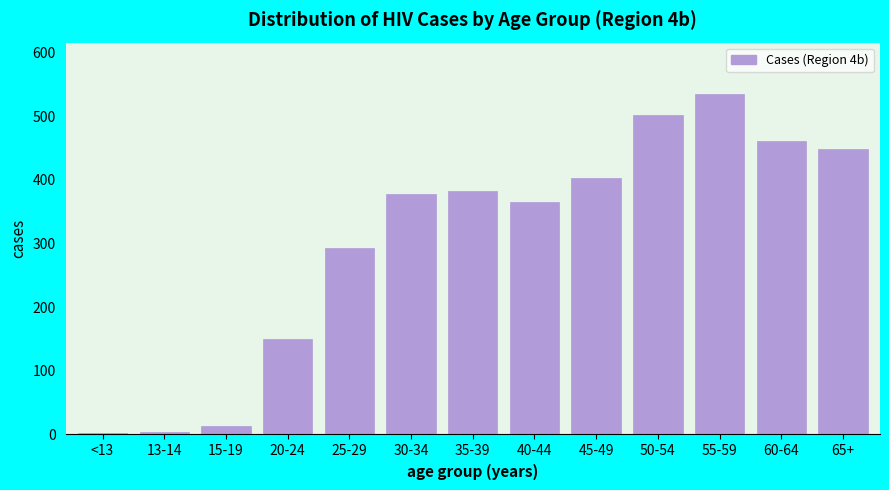

What is the label of the 3rd bar from the left?

15-19